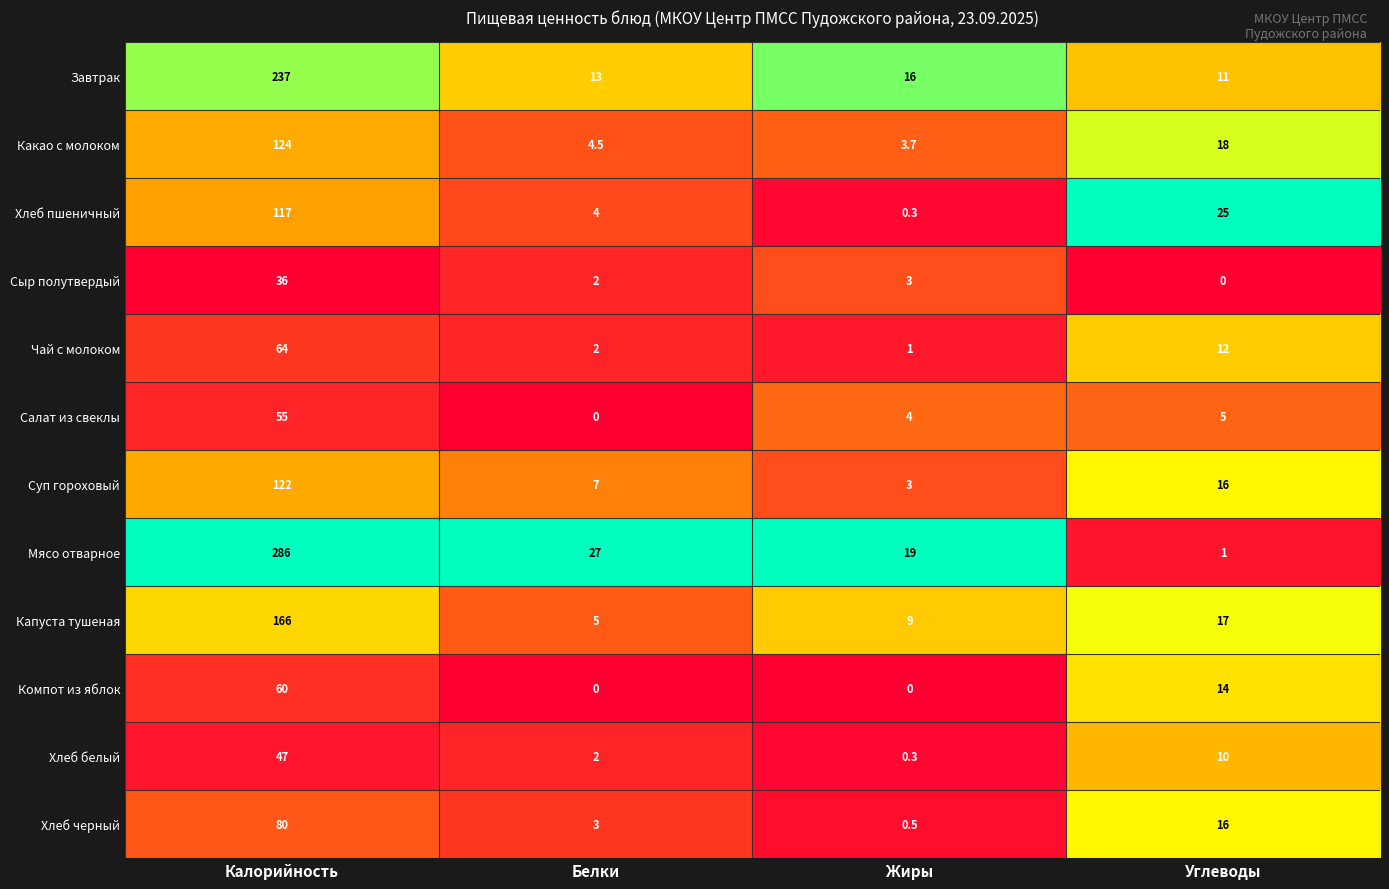

How many categories are shown in the chart?

4